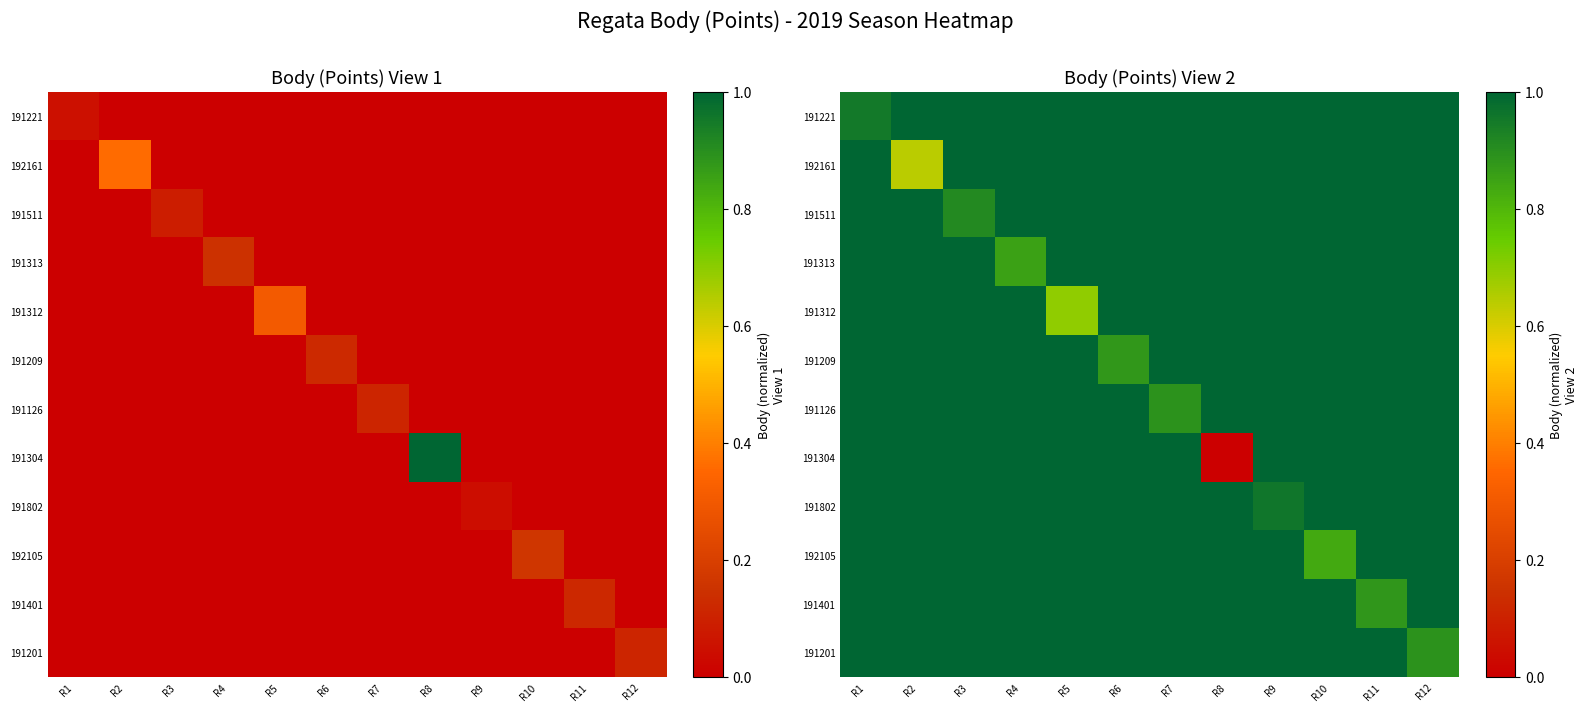

True or false: 191209 has a value of 0.6 at R7.

False